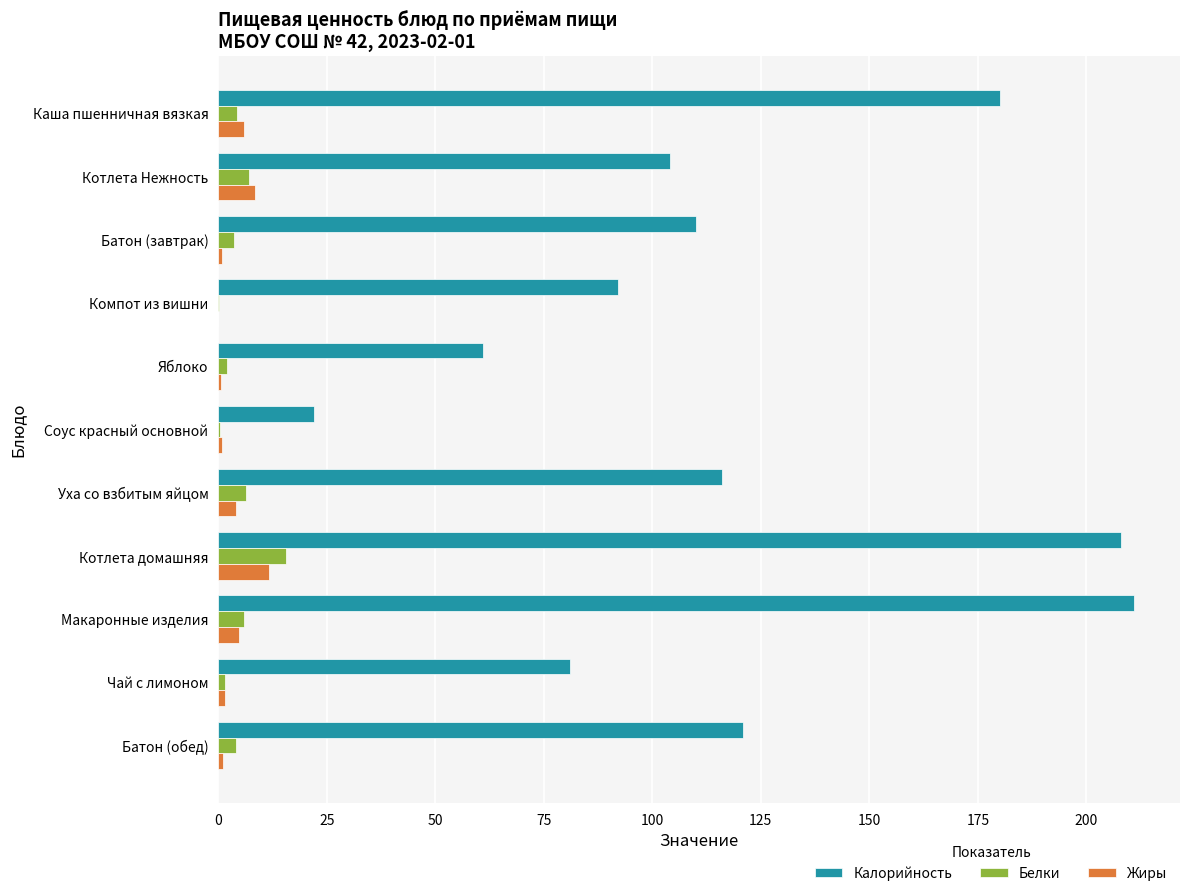

Is the value of Калорийность at Котлета Нежность greater than the value of Белки at Уха со взбитым яйцом?

Yes